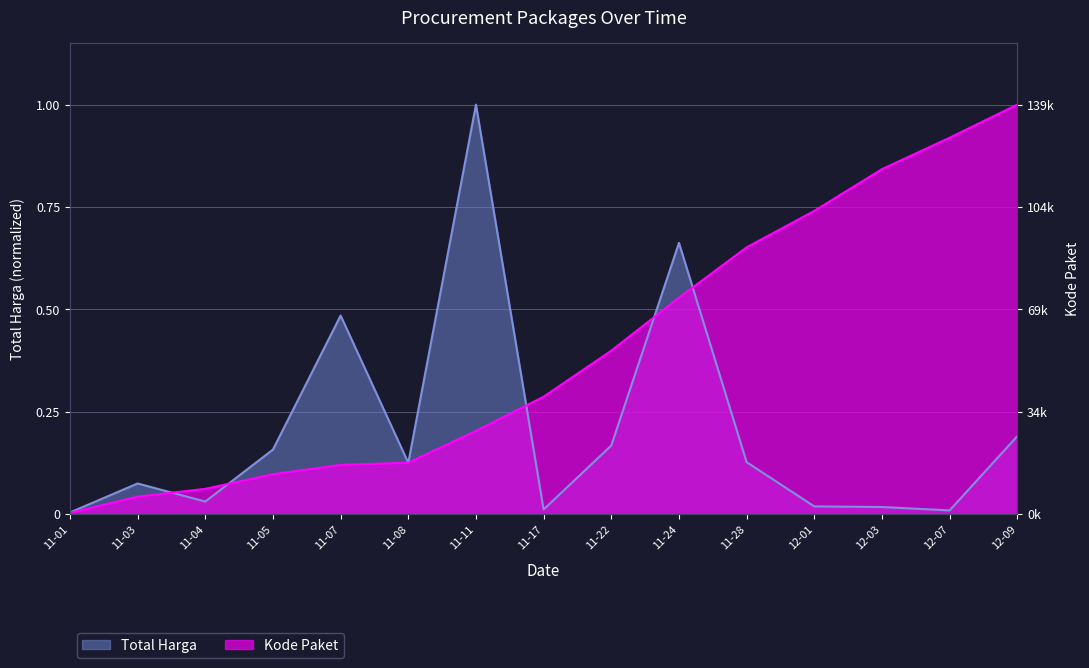

Which series has the widest spread of values?

Kode Paket